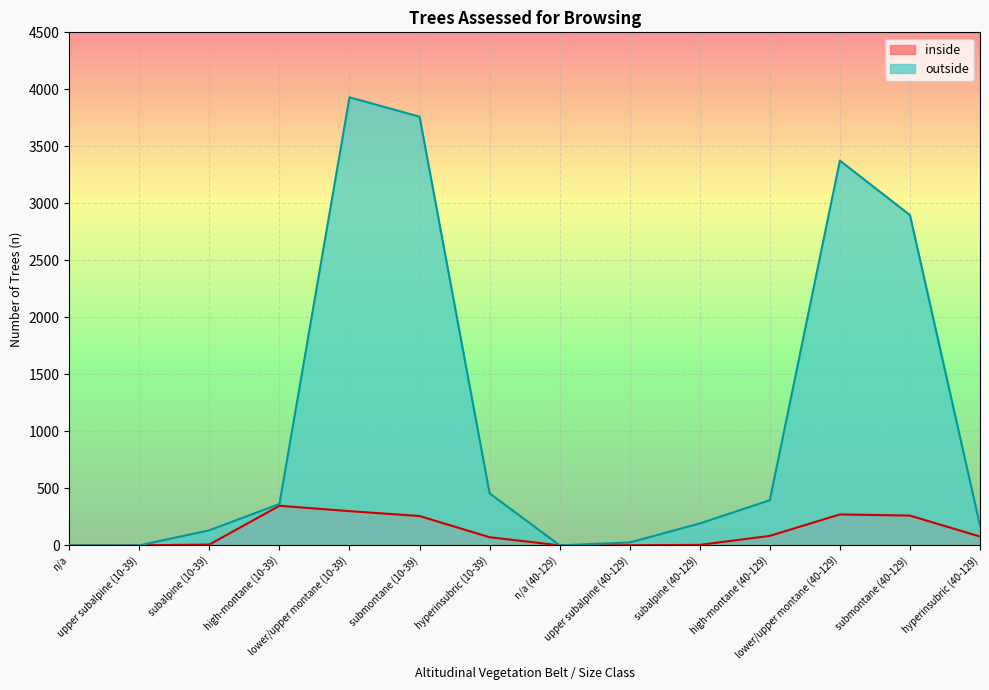

Read the outside value at subalpine (40-129), to the nearest 10.

190